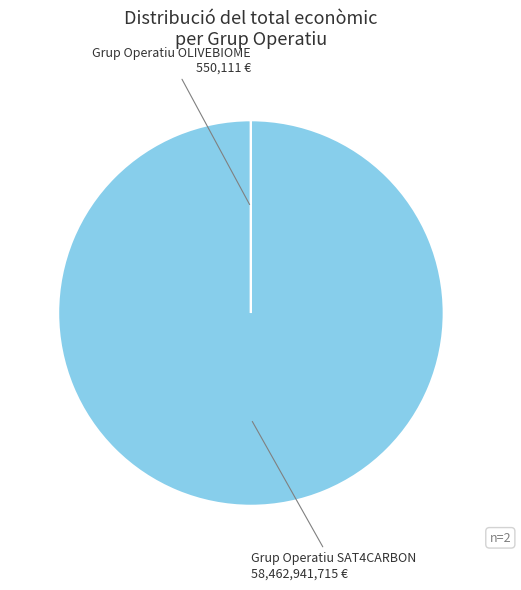

Does any single category account for the majority?

Yes